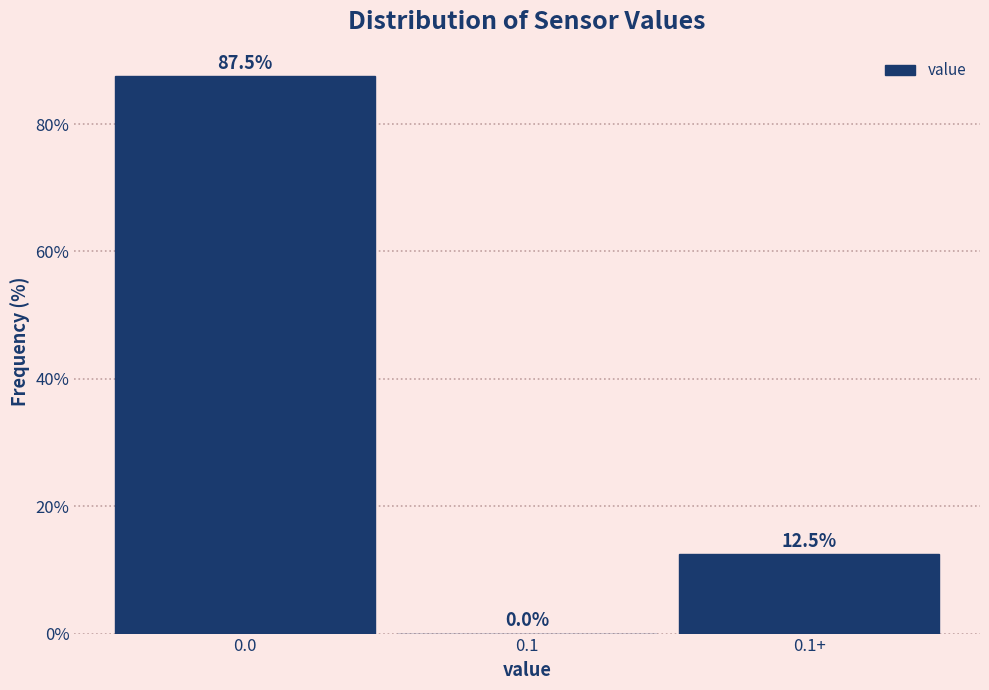

Reading right to left, what are all the values shown in this chart?

0.1+=12.5	0.1=0.0	0.0=87.5